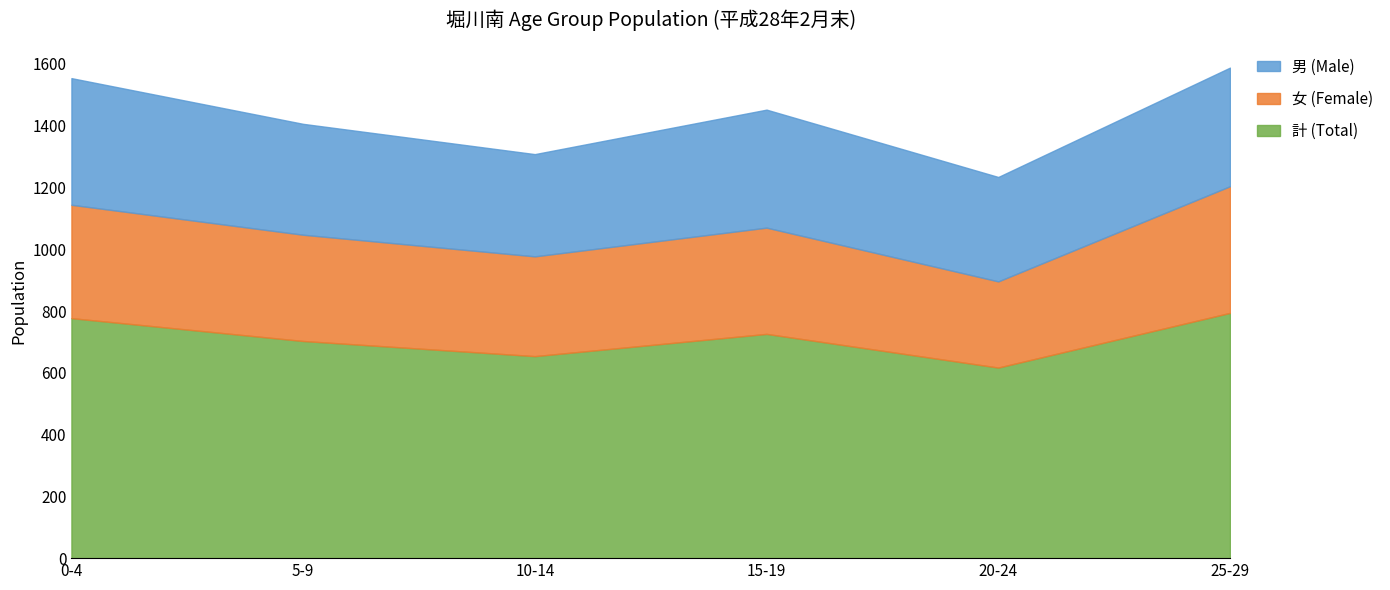

The value of 計 (Total) at 10-14 is 176. True or false?

False